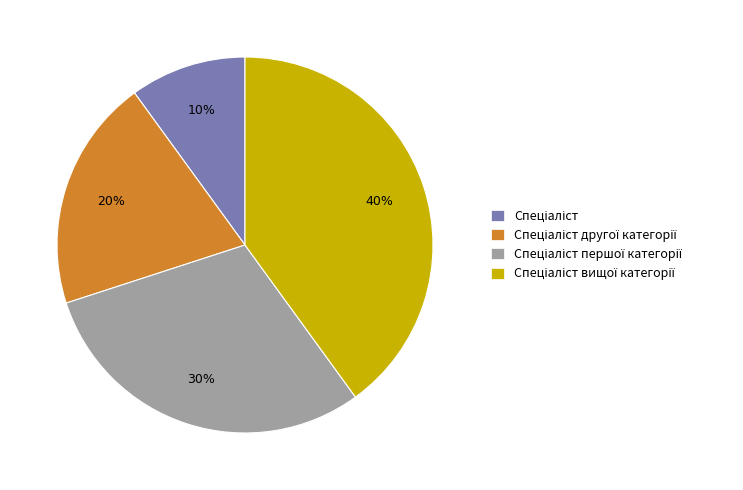

To the nearest percent, what is the difference between the largest and smallest slice percentages?

30%